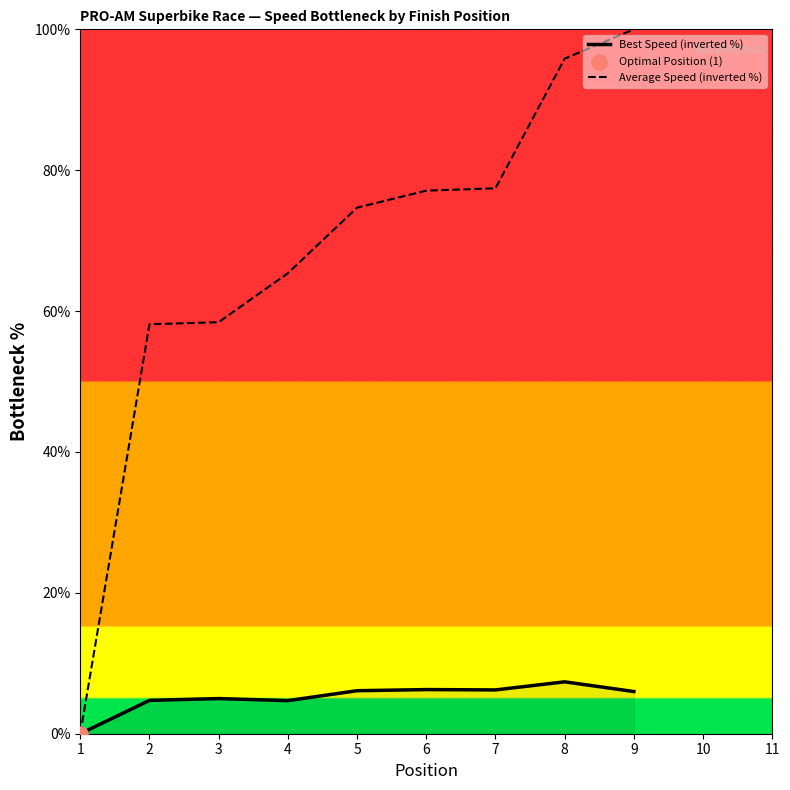

At which category is the sum across all series the highest?

9